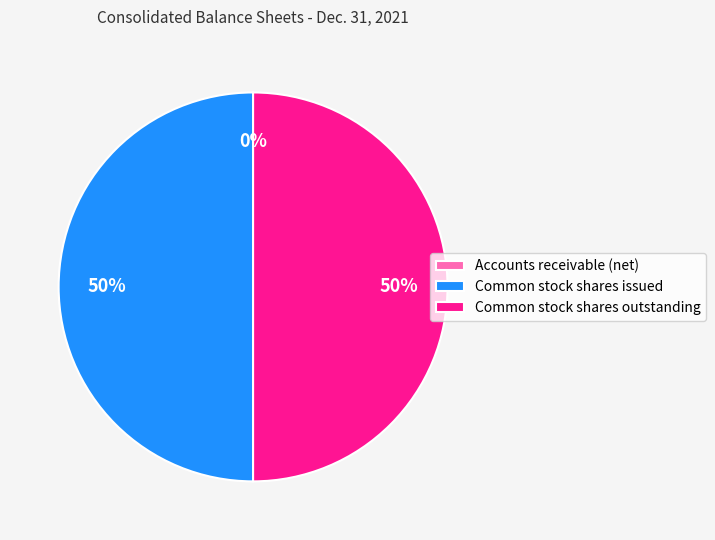

Is it true that Common stock shares issued is 61% of the pie?

False